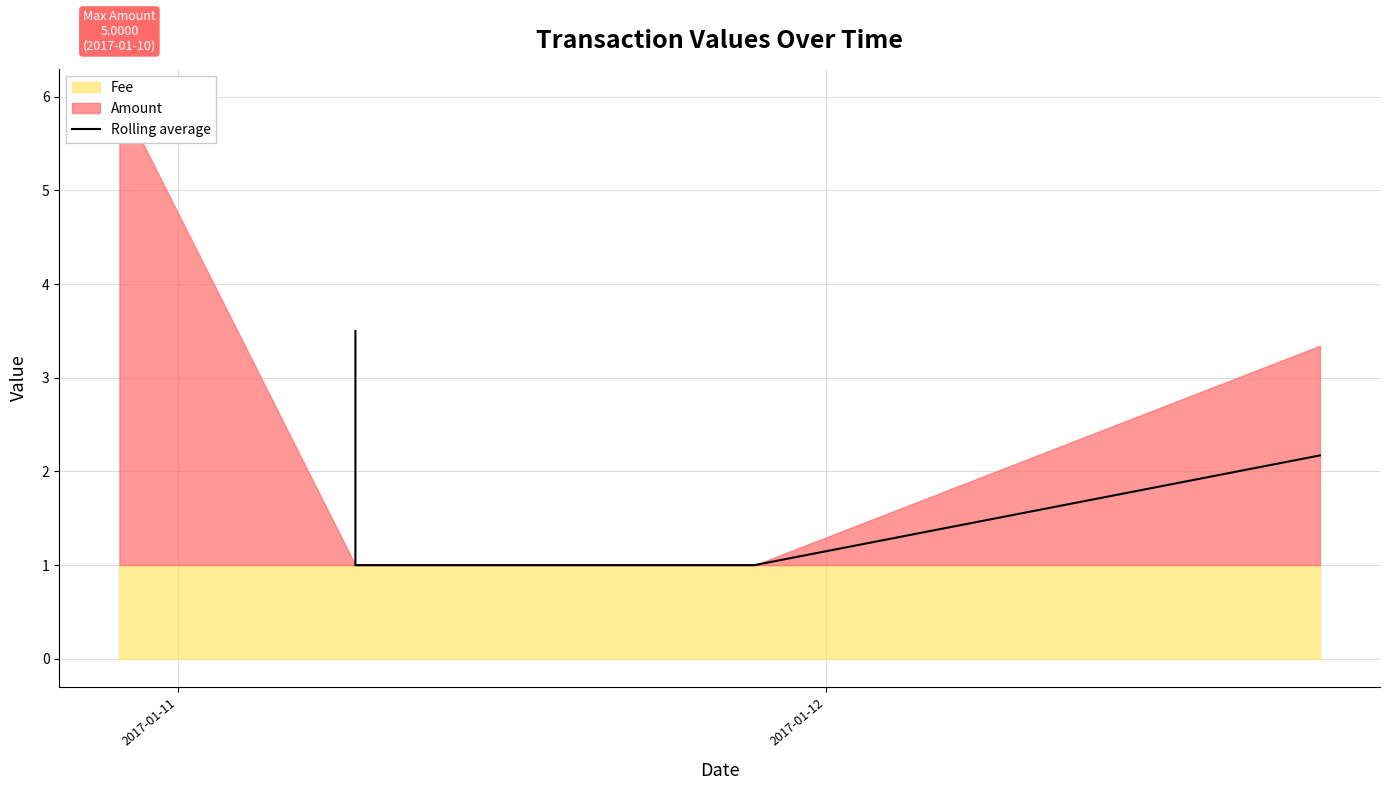

Count the number of values greater than 2.

2